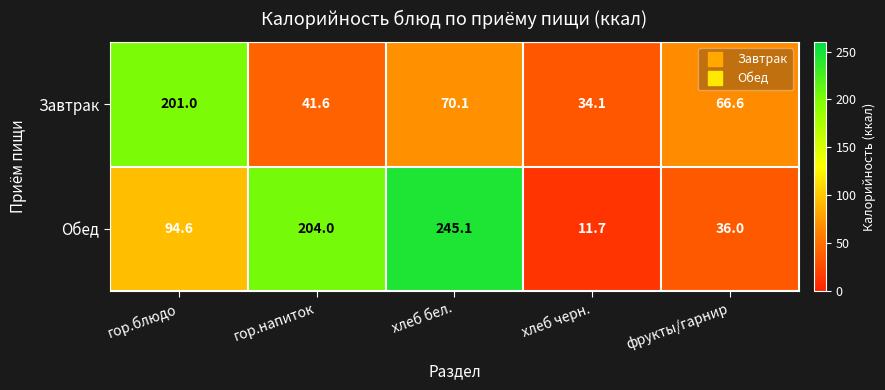

What is the sum of all Обед values?

591.4